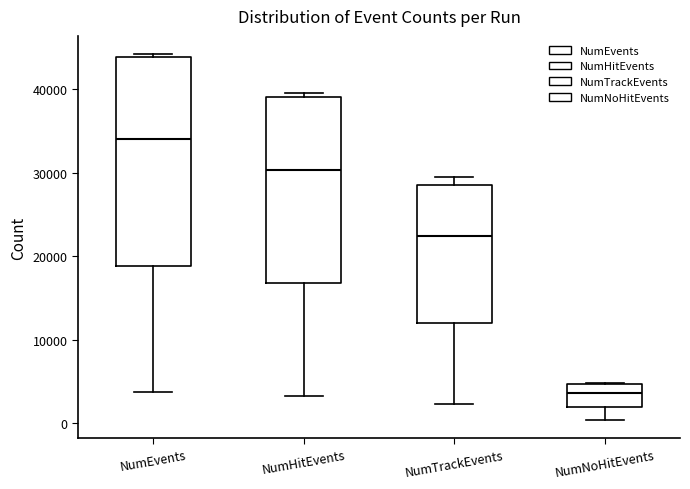

Reading left to right, read every box against the y-axis: the position of its median line, the range the box covers, and the ends of its whiskers. The values are not printed on the chart, so give them approximately, as read against the axis.

NumEvents: median 34000, box 19000 to 44000, whiskers 4000 to 44000 (just above the box's upper edge)
NumHitEvents: median 30000, box 17000 to 39000, whiskers 3000 to 40000
NumTrackEvents: median 22000, box 12000 to 29000, whiskers 2000 to 30000
NumNoHitEvents: median 4000, box 2000 to 5000, whiskers 0 to 5000